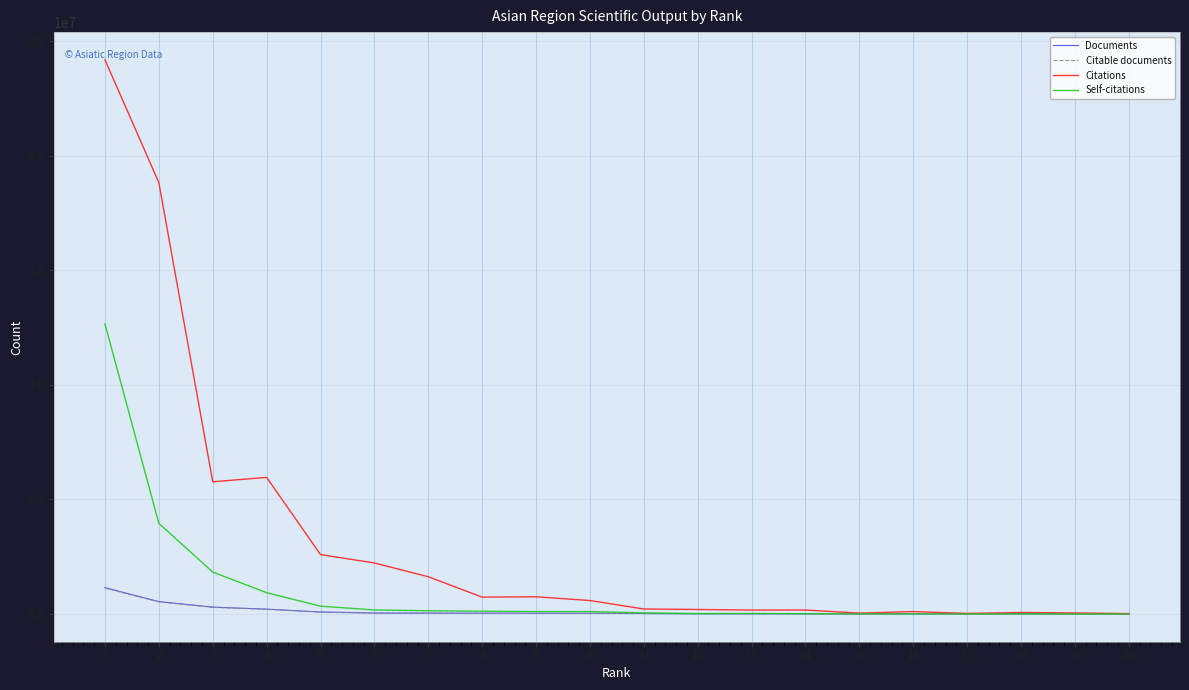

How many values in the Documents series are below 29856?

10